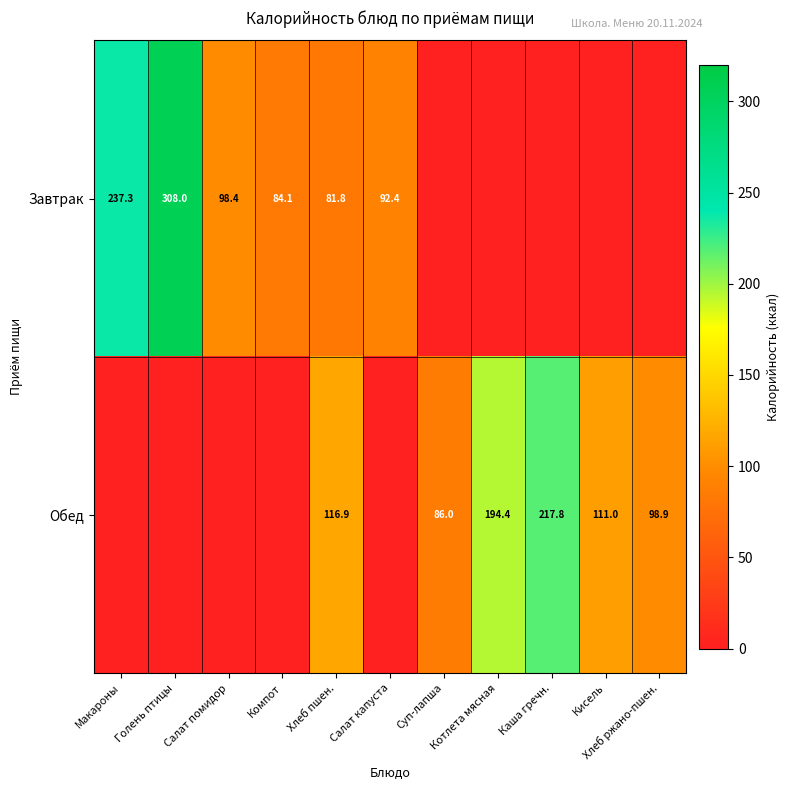

True or false: Обед has a value of 111.0 at Кисель.

True